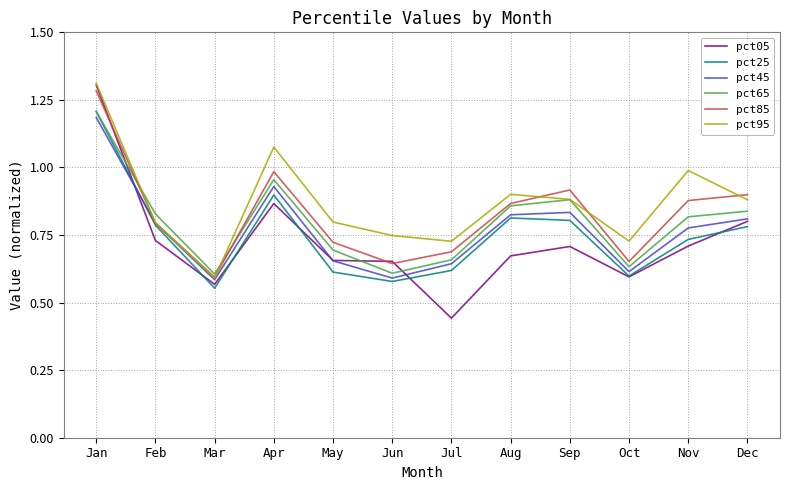

Is it true that pct95 equals 0.9 at Sep?

True